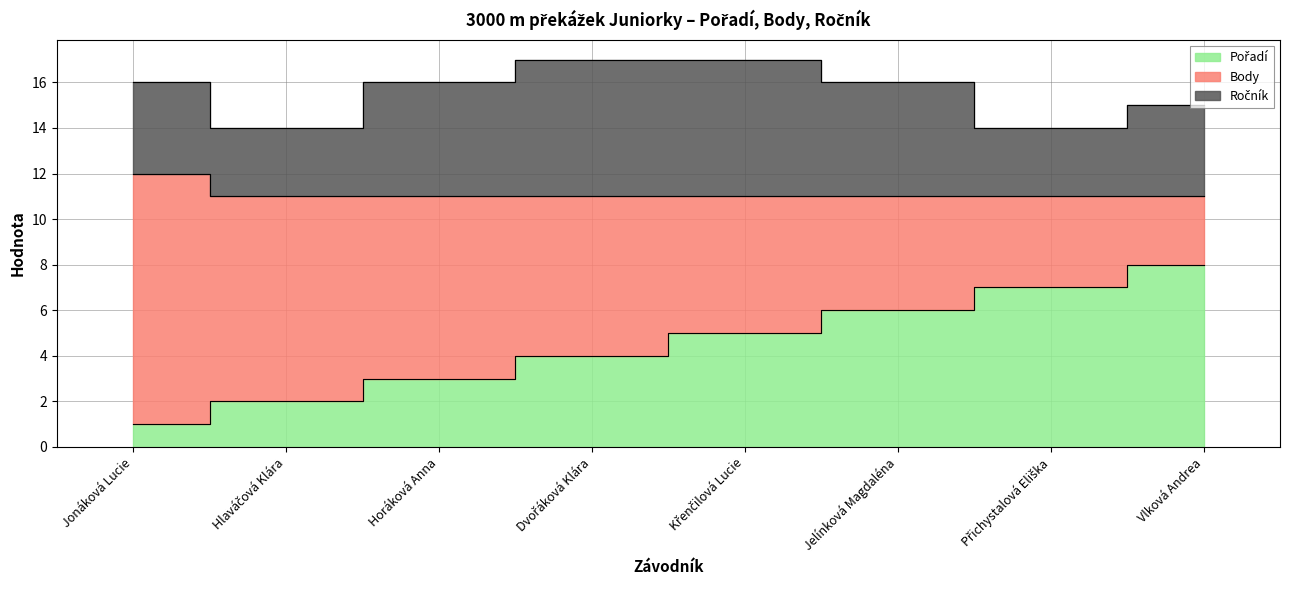

What is the difference between the Pořadí values at Jonáková Lucie and Vlková Andrea?

7